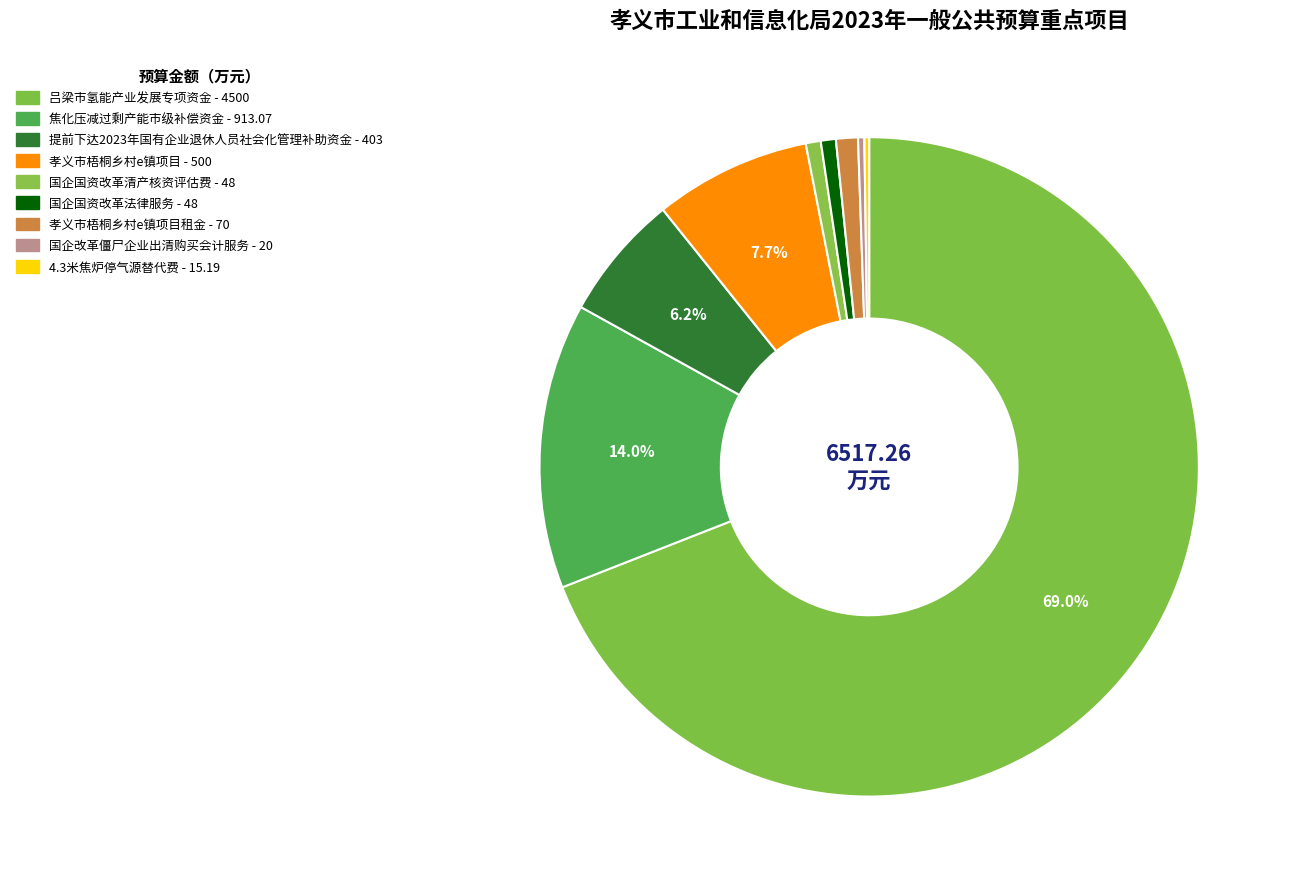

Count the number of slices in the pie.

9